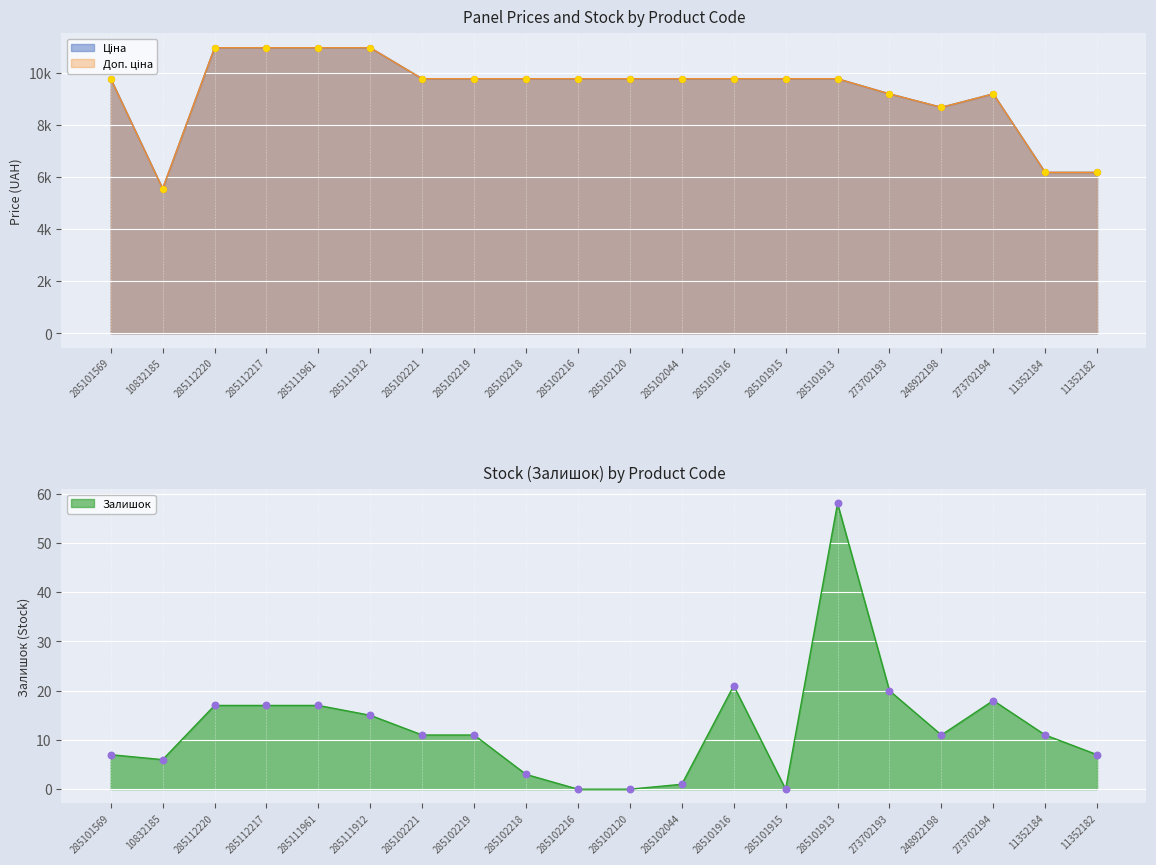

Which series reaches the maximum Y coordinate?

Ціна